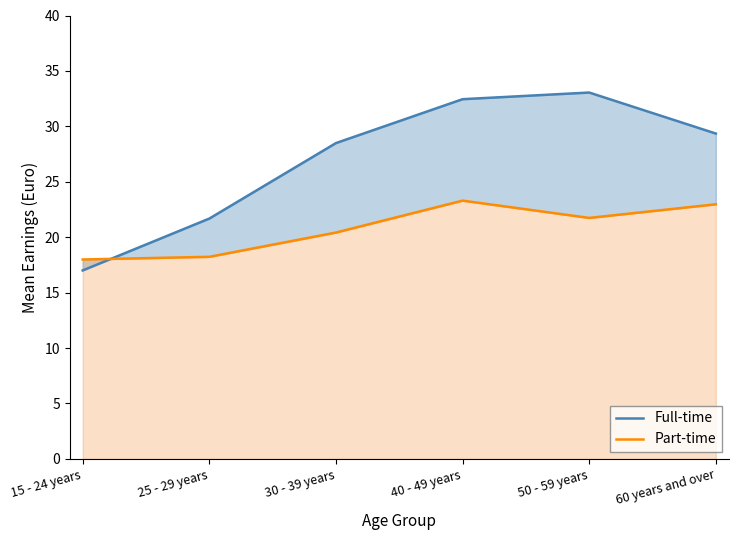

Reading right to left, transcribe all the data shown in this chart.

Full-time: 60 years and over=29.4	50 - 59 years=33.0	40 - 49 years=32.5	30 - 39 years=28.5	25 - 29 years=21.7	15 - 24 years=17.0
Part-time: 60 years and over=23.0	50 - 59 years=21.7	40 - 49 years=23.3	30 - 39 years=20.4	25 - 29 years=18.2	15 - 24 years=18.0